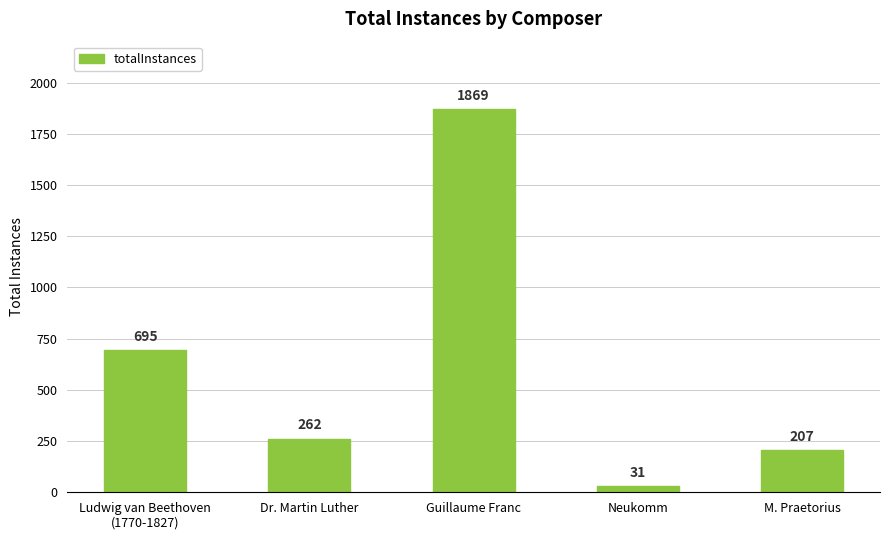

What is the change in value from Dr. Martin Luther to Guillaume Franc?

+1607